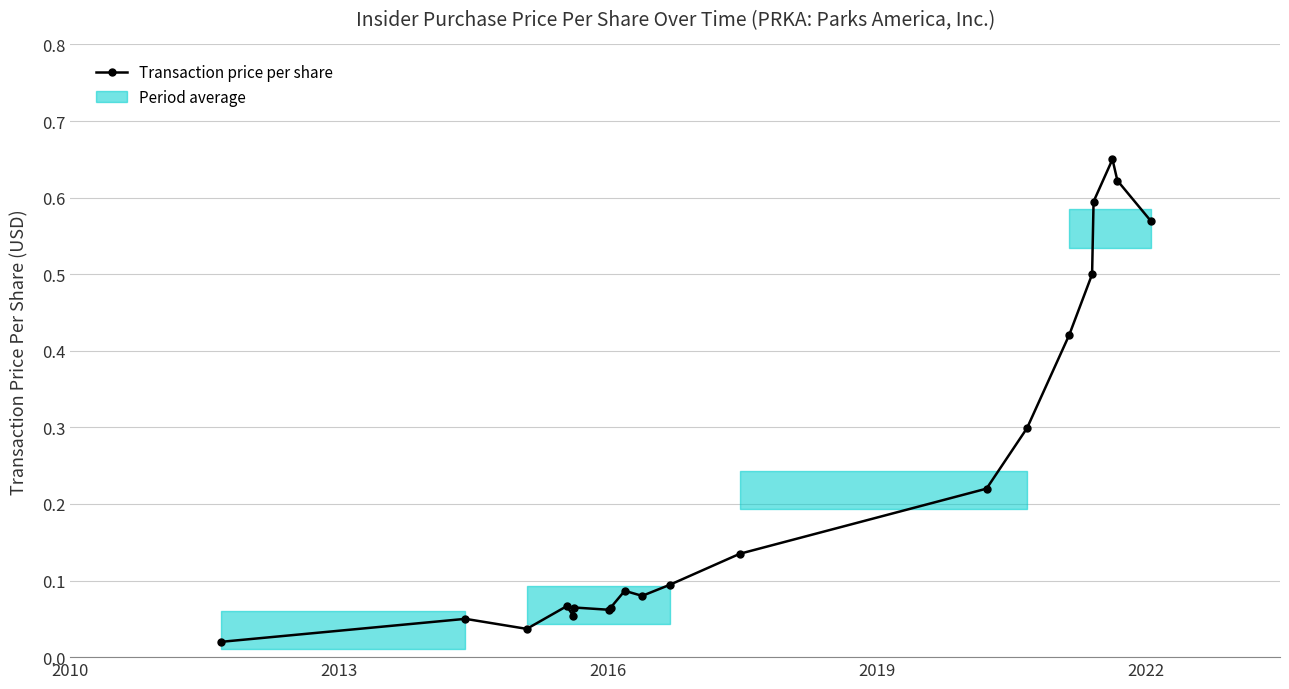

How many lines are shown in the chart?

1